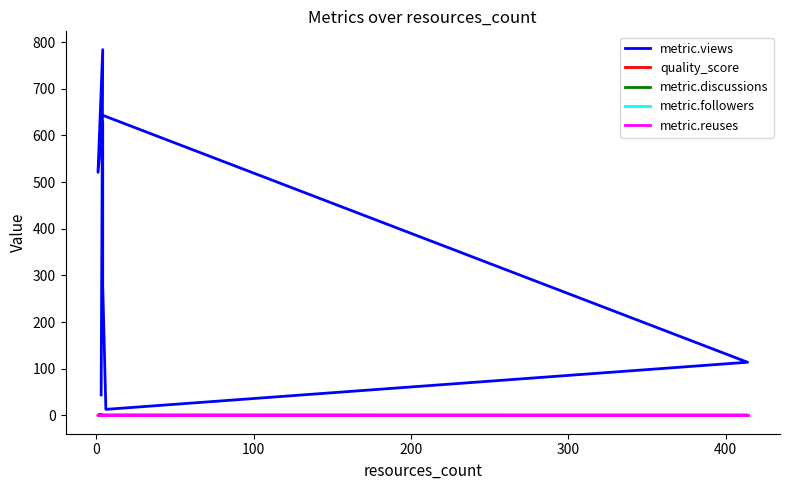

The value of metric.views at 100 is 819.8. True or false?

False